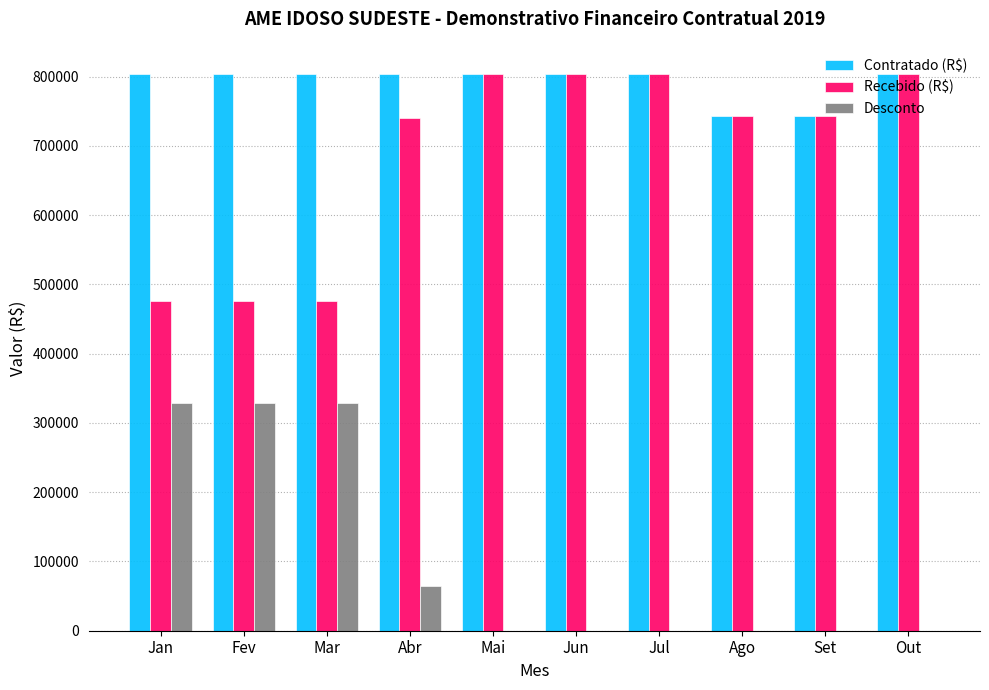

Is the value of Recebido (R$) at Jul greater than the value of Desconto at Set?

Yes